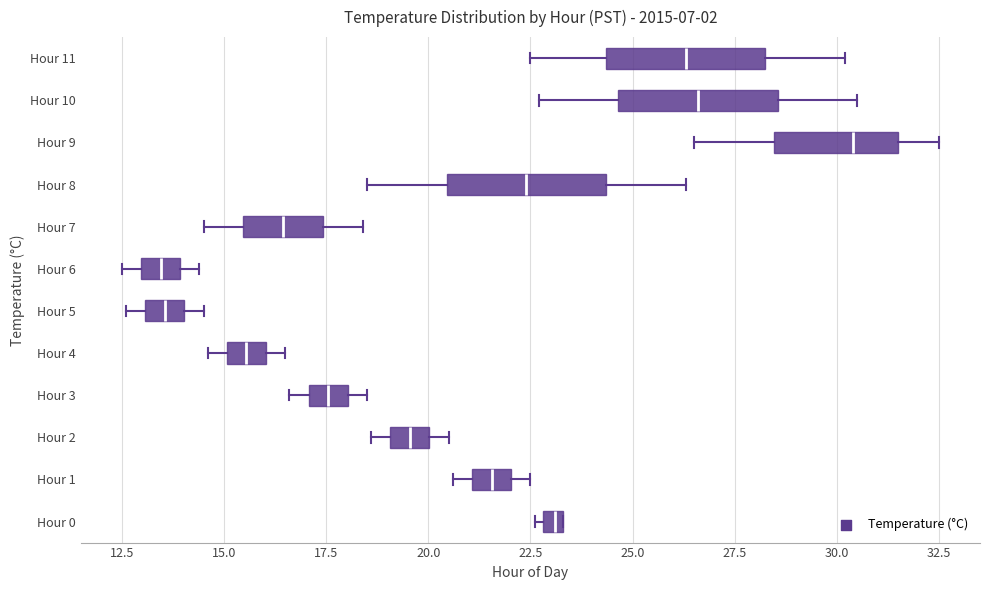

Where does the median line of the box for Hour 3 sit on the x-axis? The values are not printed on the chart, so give them approximately, as read against the axis.

17.5